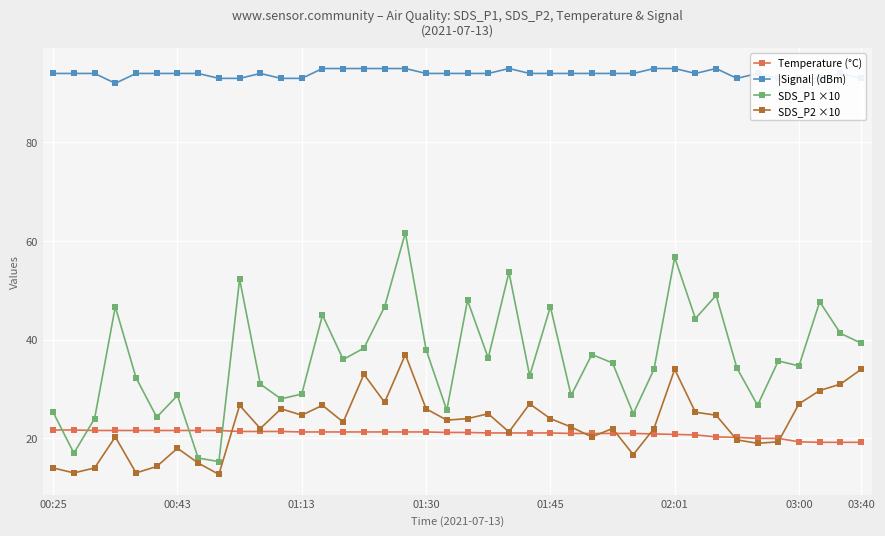

What is the difference between the second highest and minimum values in the SDS_P2 ×10 series?

21.3